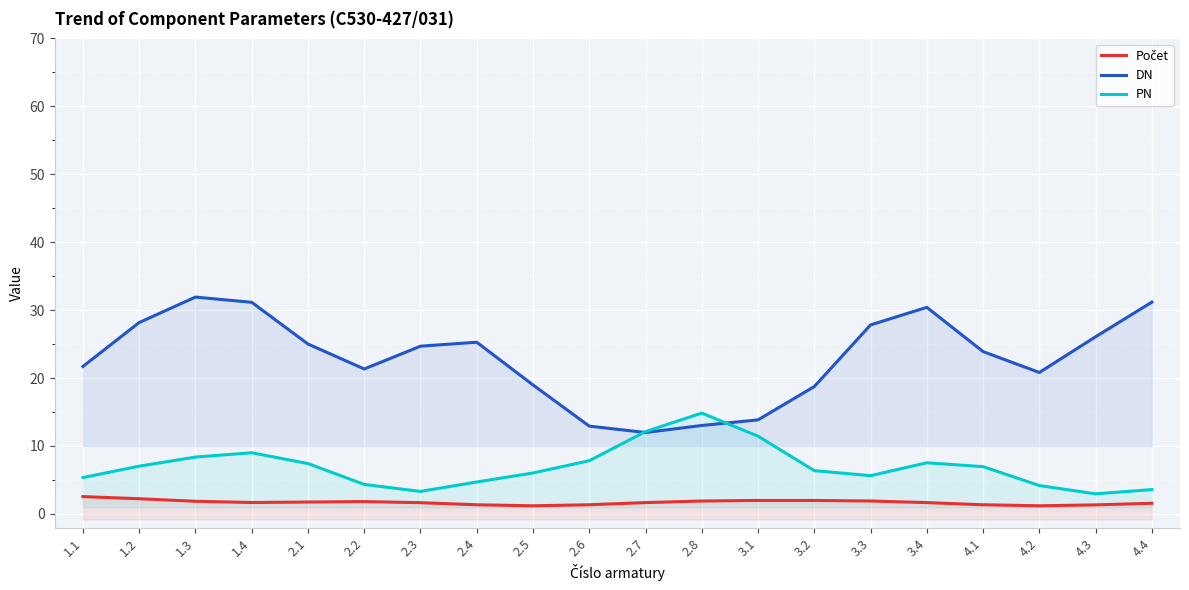

At which label does Počet reach its peak?

1.1